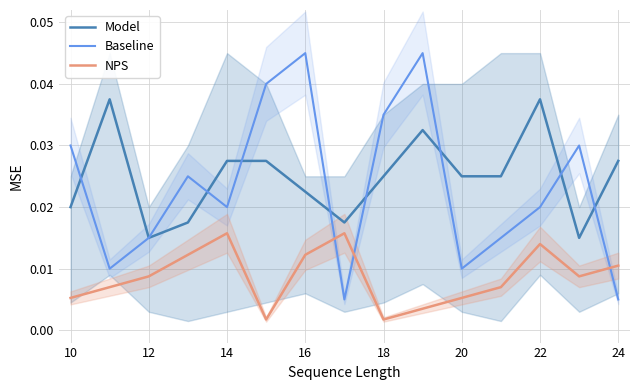

True or false: Model and NPS intersect in this chart.

False